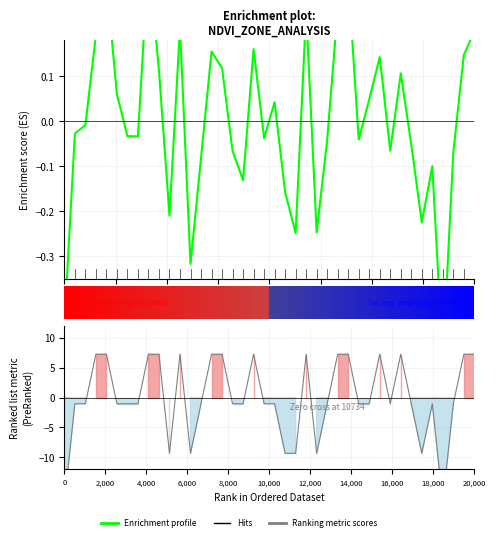

How many interior local peaks (higher than both neighbors) does the data have?

11